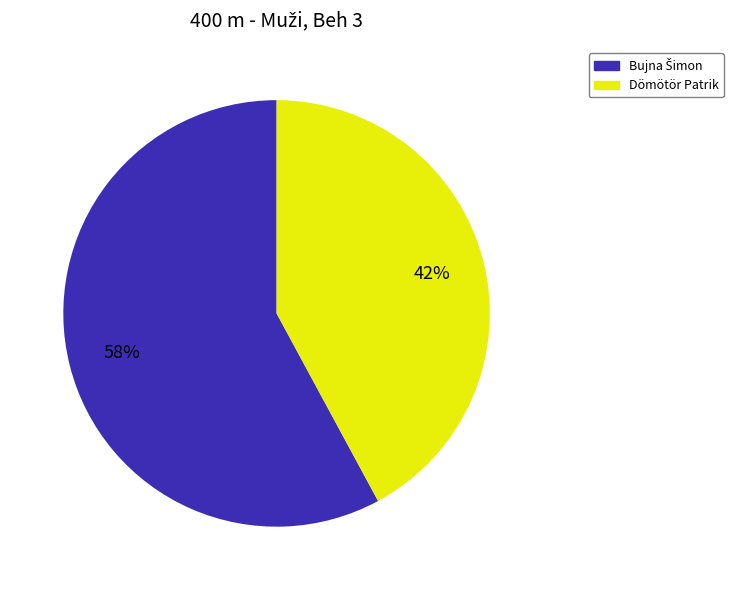

Is Dömötör Patrik the majority of the pie?

No